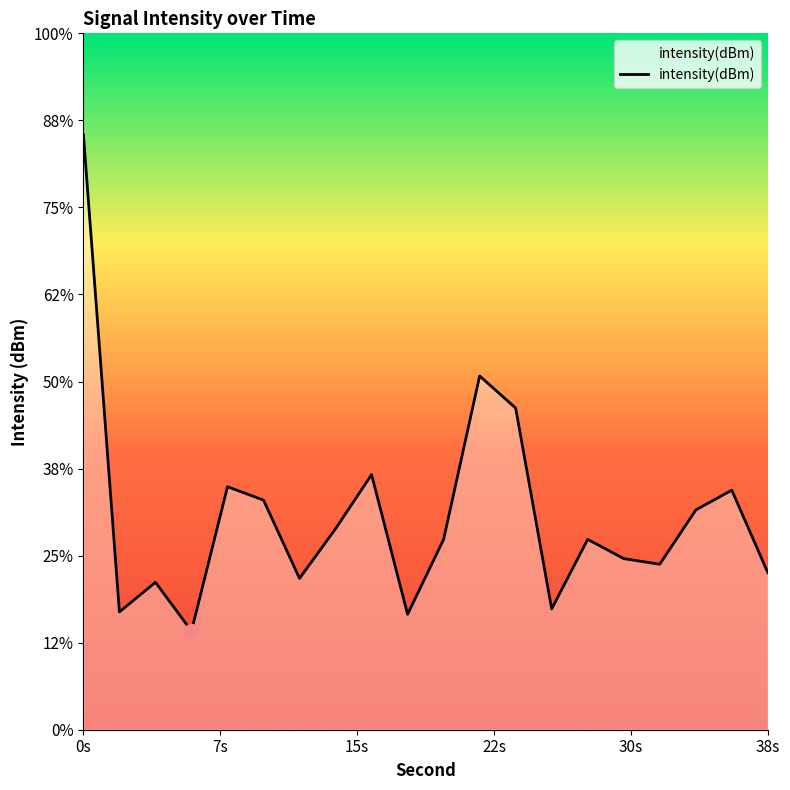

How many points are lower than both their immediate neighbors (excluding endpoints)?

6